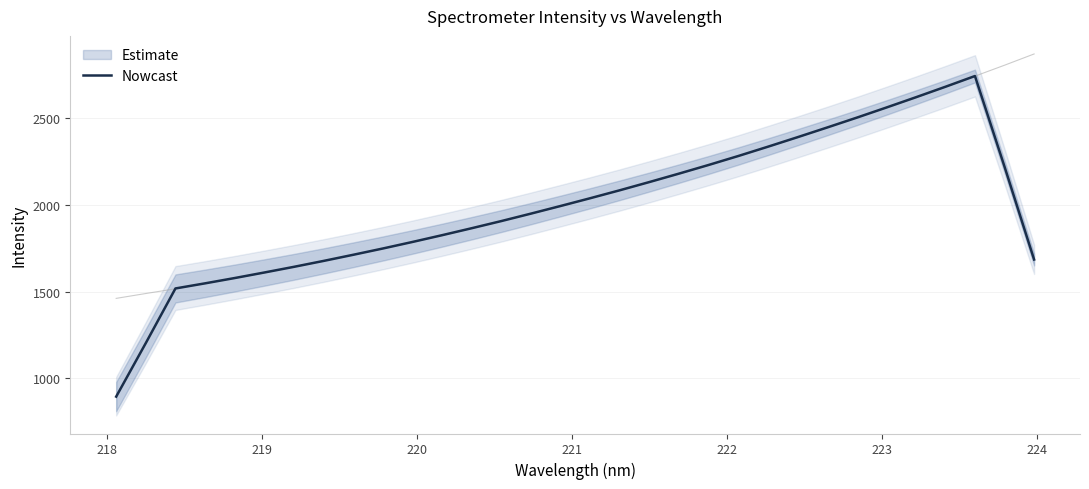

What is the difference between the maximum and minimum values?

1851.8